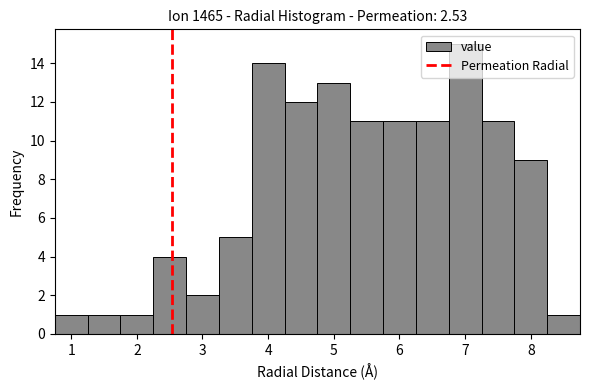

Reading left to right, list every bar in this chart as the range it spans on the x-axis followed by its height. Neither the bar edges nor the heights are printed on the chart, so give them approximately, as read against the axes.

0.75 to 1.25: 1
1.25 to 1.75: 1
1.75 to 2.25: 1
2.25 to 2.75: 4
2.75 to 3.25: 2
3.25 to 3.75: 5
3.75 to 4.25: 14
4.25 to 4.75: 12
4.75 to 5.25: 13
5.25 to 5.75: 11
5.75 to 6.25: 11
6.25 to 6.75: 11
6.75 to 7.25: 15
7.25 to 7.75: 11
7.75 to 8.25: 9
8.25 to 8.75: 1